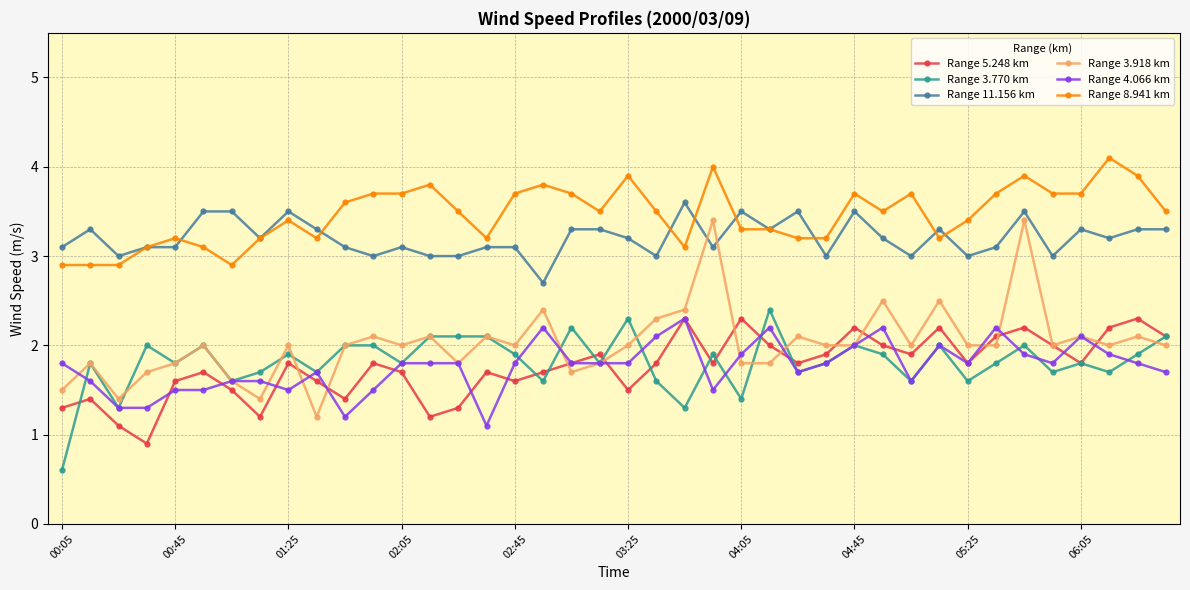

True or false: Range 3.770 km and Range 8.941 km intersect in this chart.

False